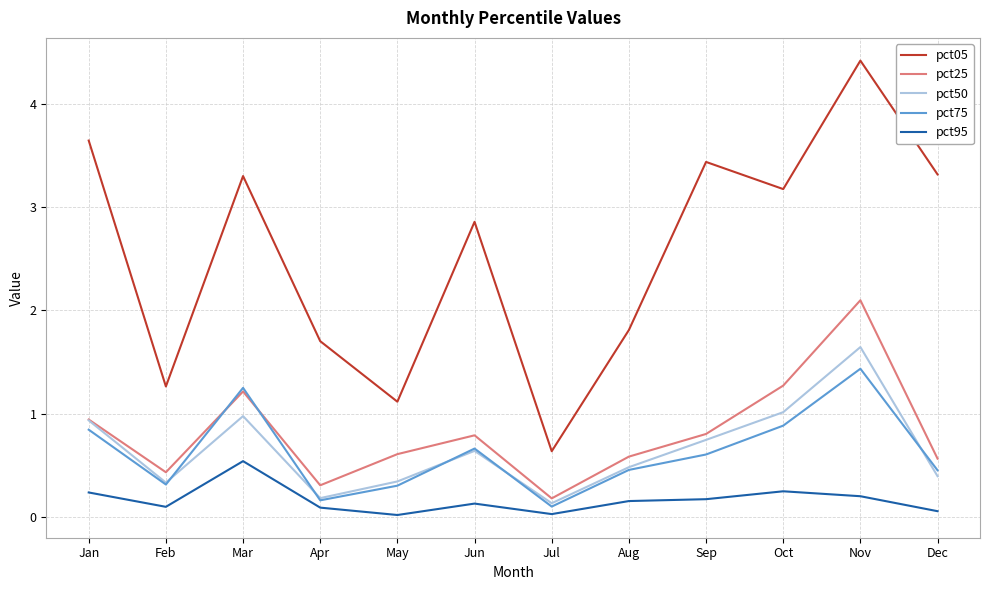

What are all the series names shown in the legend?

pct05, pct25, pct50, pct75, pct95